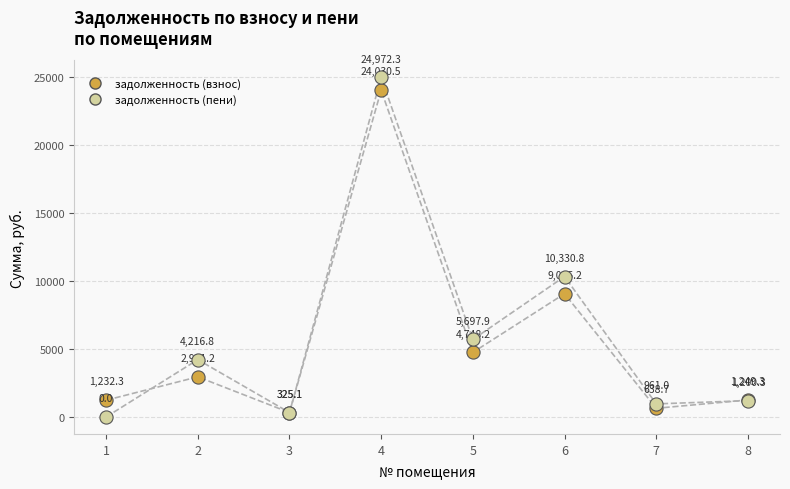

What are all the series names shown in the legend?

задолженность (взнос), задолженность (пени)